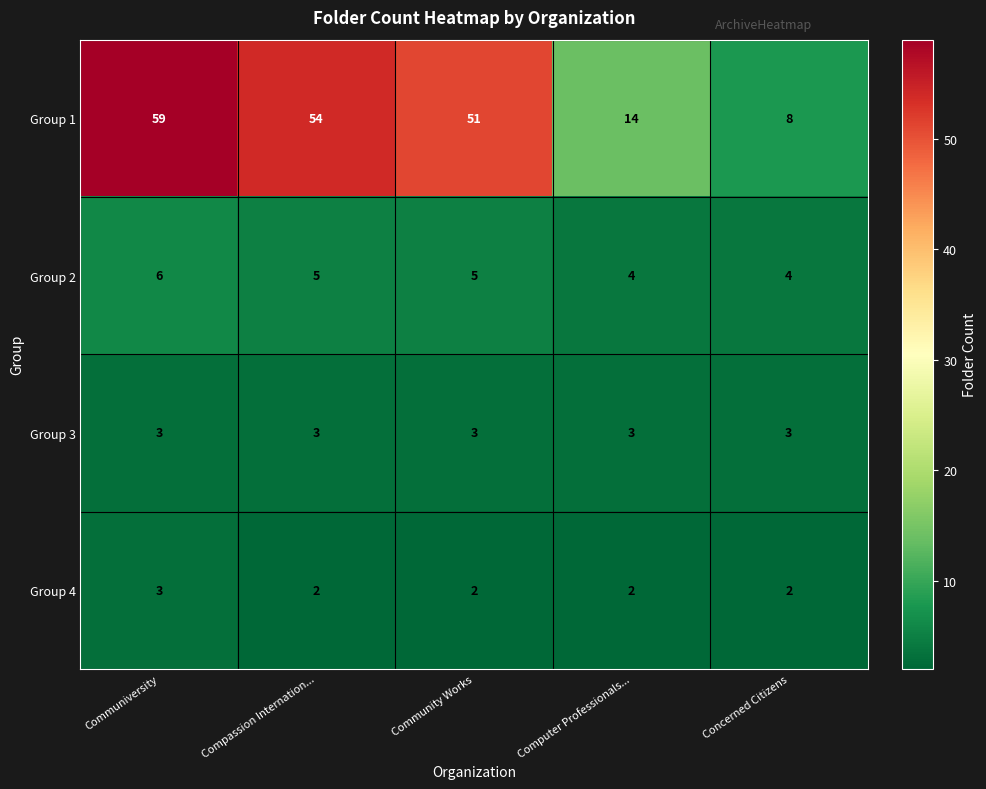

Reading right to left, what are all the values shown in this chart?

Group 1: 8	14	51	54	59
Group 2: 4	4	5	5	6
Group 3: 3	3	3	3	3
Group 4: 2	2	2	2	3